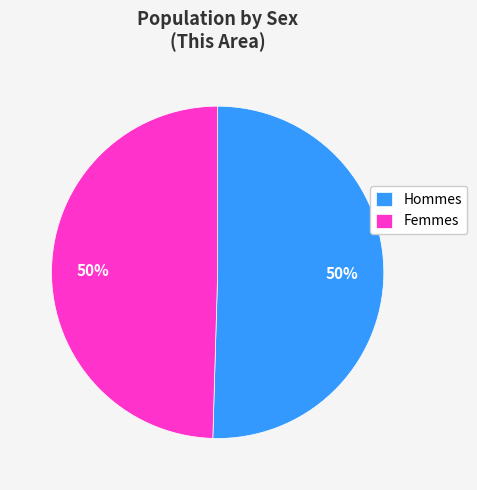

To the nearest percent, what portion does Femmes represent?

50%